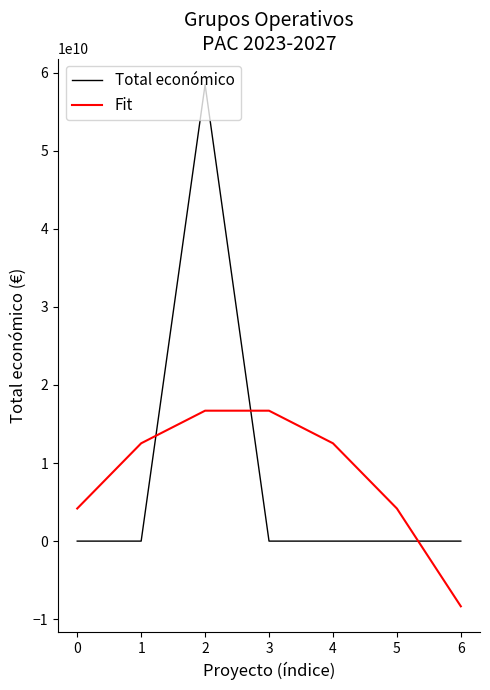

The Fit series shows 4176478211.1 at 0. True or false?

True